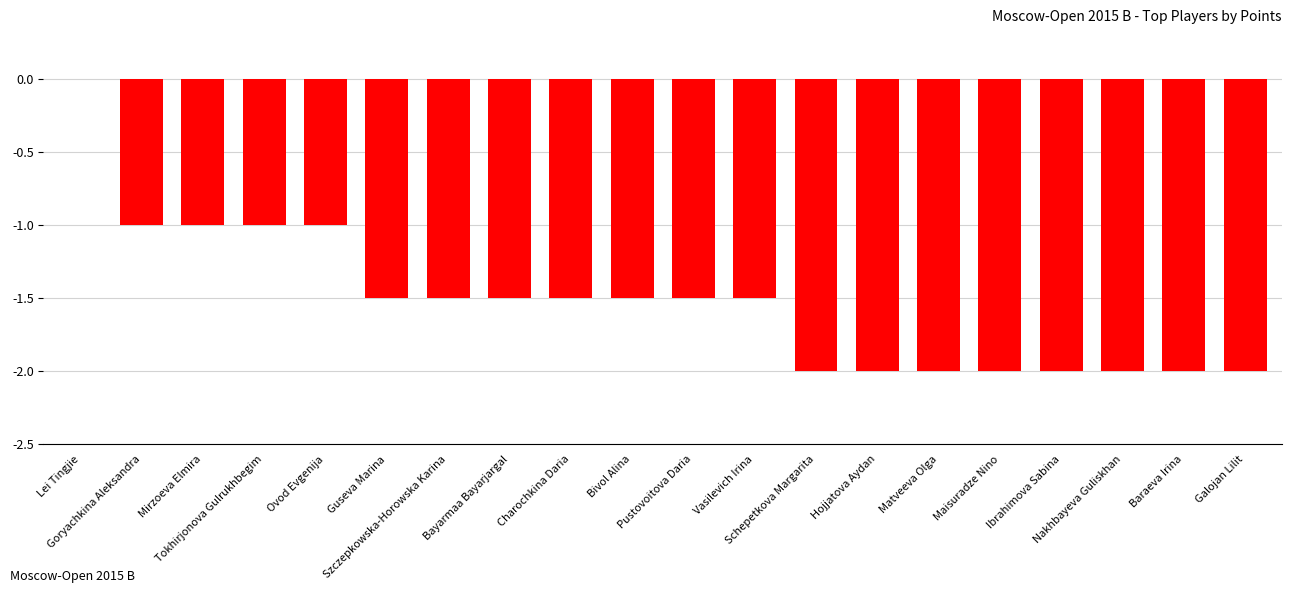

What is the sum of the values at Charochkina Daria and Hojjatova Aydan?

-3.5